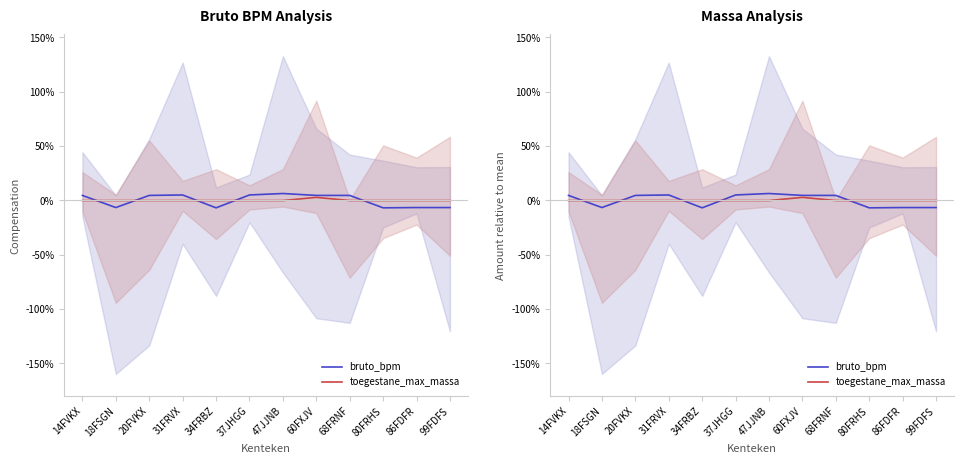

Is the value of bruto_bpm at 34FRBZ greater than the value of toegestane_max_massa at 86FDFR?

No